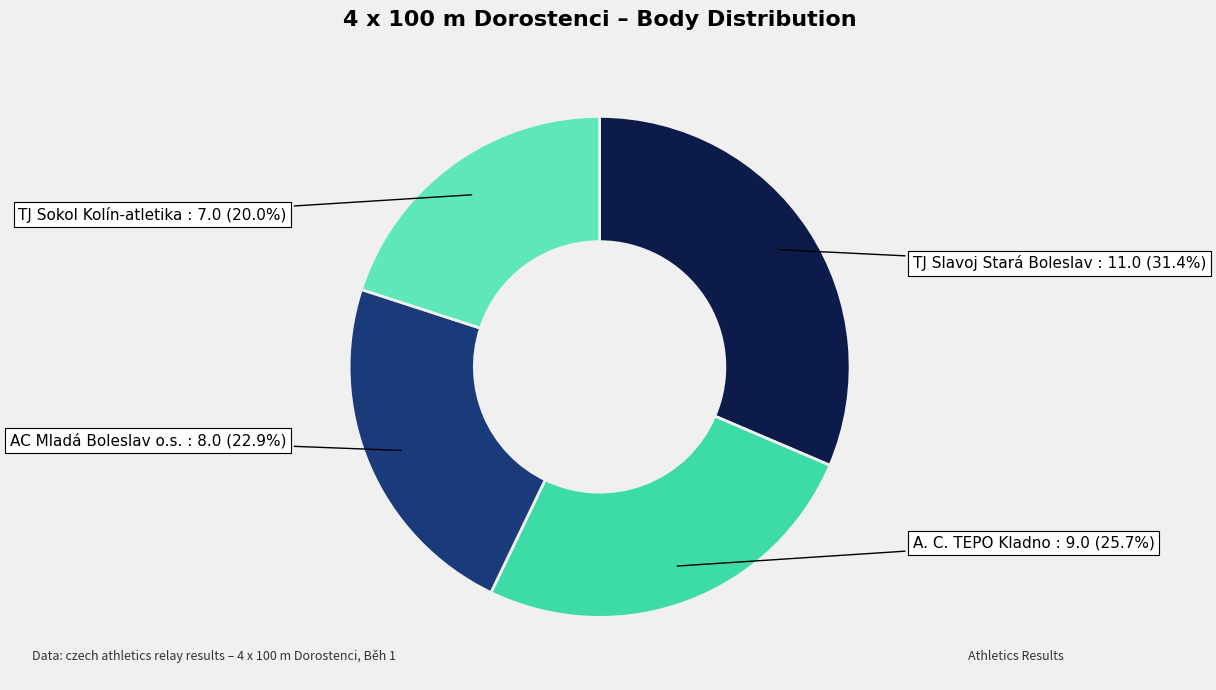

How many segments does this pie chart have?

4